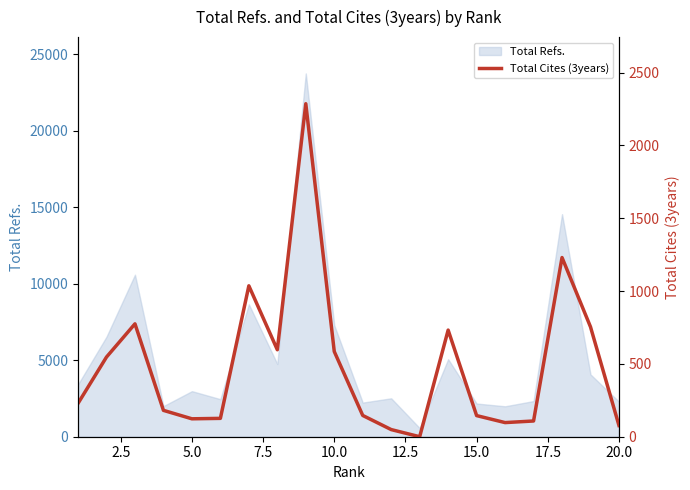

What is the highest value of the Total Refs. series?

23758